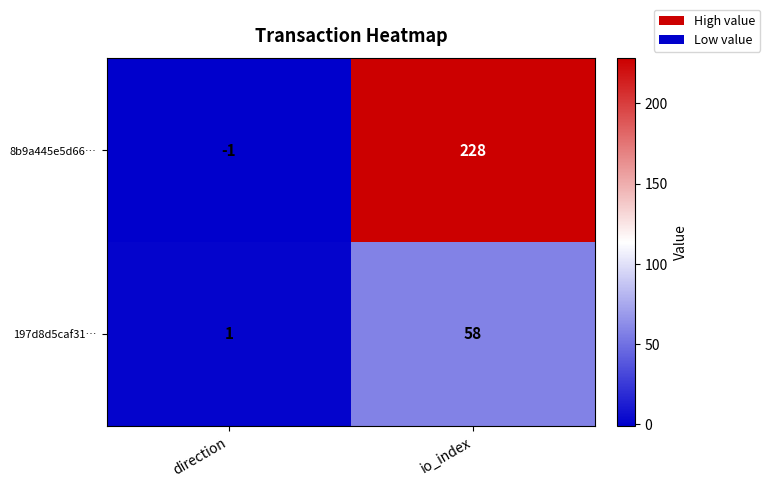

Which category has the highest value across all series?

io_index